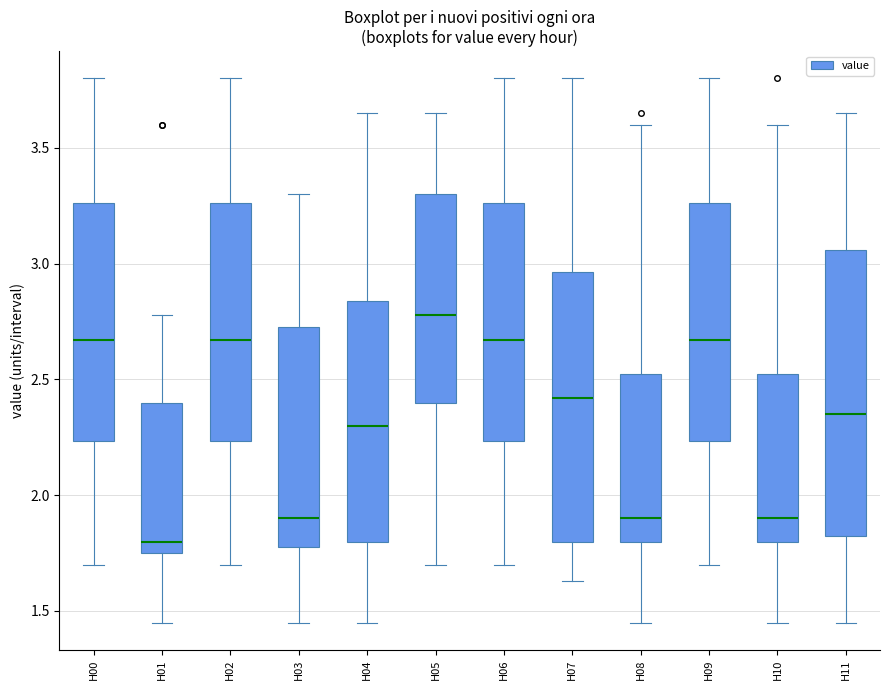

Reading left to right, transcribe this box plot: for each box, give where its median line is, the range the box spans, and where its two whiskers end, as read against the y-axis. The values are not printed on the chart, so give them approximately, as read against the axis.

H00: median 2.65, box 2.25 to 3.25, whiskers 1.70 to 3.80
H01: median 1.80, box 1.75 to 2.40, whiskers 1.45 to 2.80
H02: median 2.65, box 2.25 to 3.25, whiskers 1.70 to 3.80
H03: median 1.90, box 1.80 to 2.75, whiskers 1.45 to 3.30
H04: median 2.30, box 1.80 to 2.85, whiskers 1.45 to 3.65
H05: median 2.80, box 2.40 to 3.30, whiskers 1.70 to 3.65
H06: median 2.65, box 2.25 to 3.25, whiskers 1.70 to 3.80
H07: median 2.40, box 1.80 to 2.95, whiskers 1.65 to 3.80
H08: median 1.90, box 1.80 to 2.55, whiskers 1.45 to 3.60
H09: median 2.65, box 2.25 to 3.25, whiskers 1.70 to 3.80
H10: median 1.90, box 1.80 to 2.55, whiskers 1.45 to 3.60
H11: median 2.35, box 1.85 to 3.05, whiskers 1.45 to 3.65